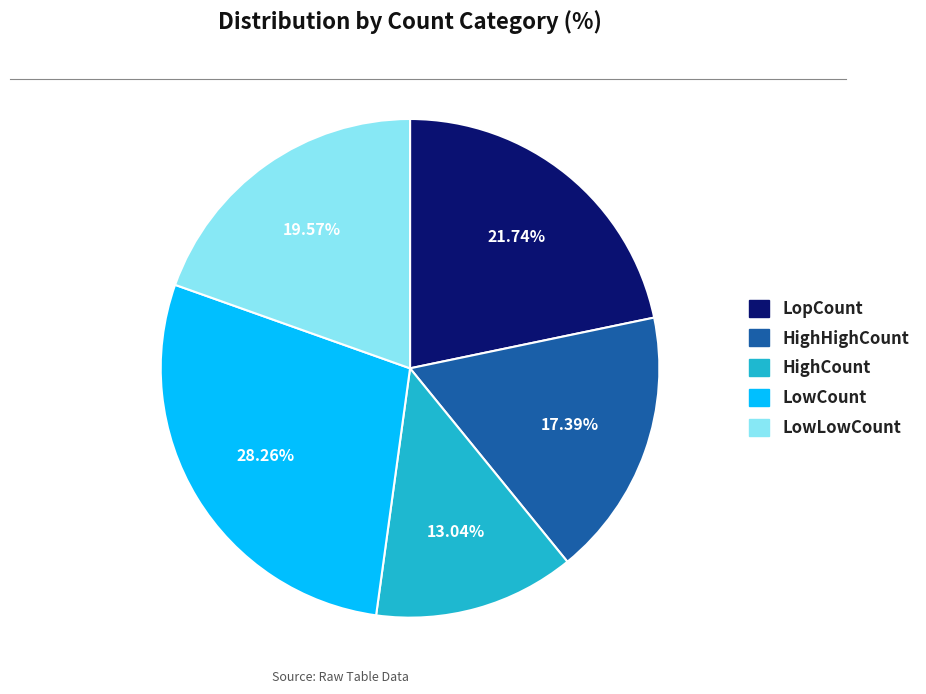

Which has a higher value, LowLowCount or LowCount?

LowCount